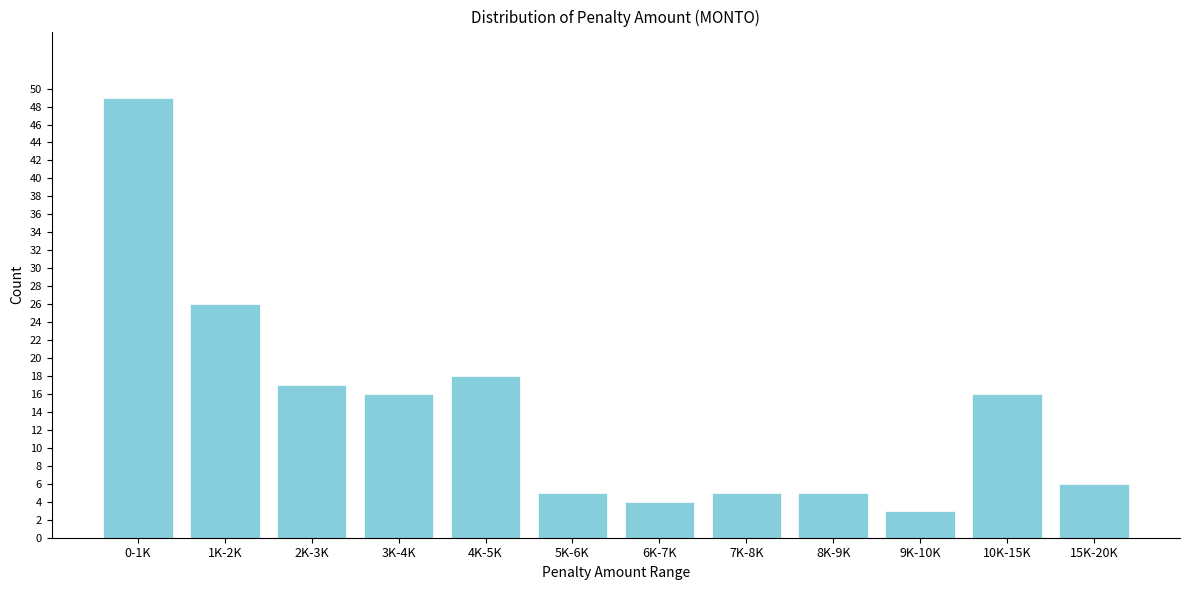

Reading right to left, transcribe all the data shown in this chart.

15K-20K=6	10K-15K=16	9K-10K=3	8K-9K=5	7K-8K=5	6K-7K=4	5K-6K=5	4K-5K=18	3K-4K=16	2K-3K=17	1K-2K=26	0-1K=49